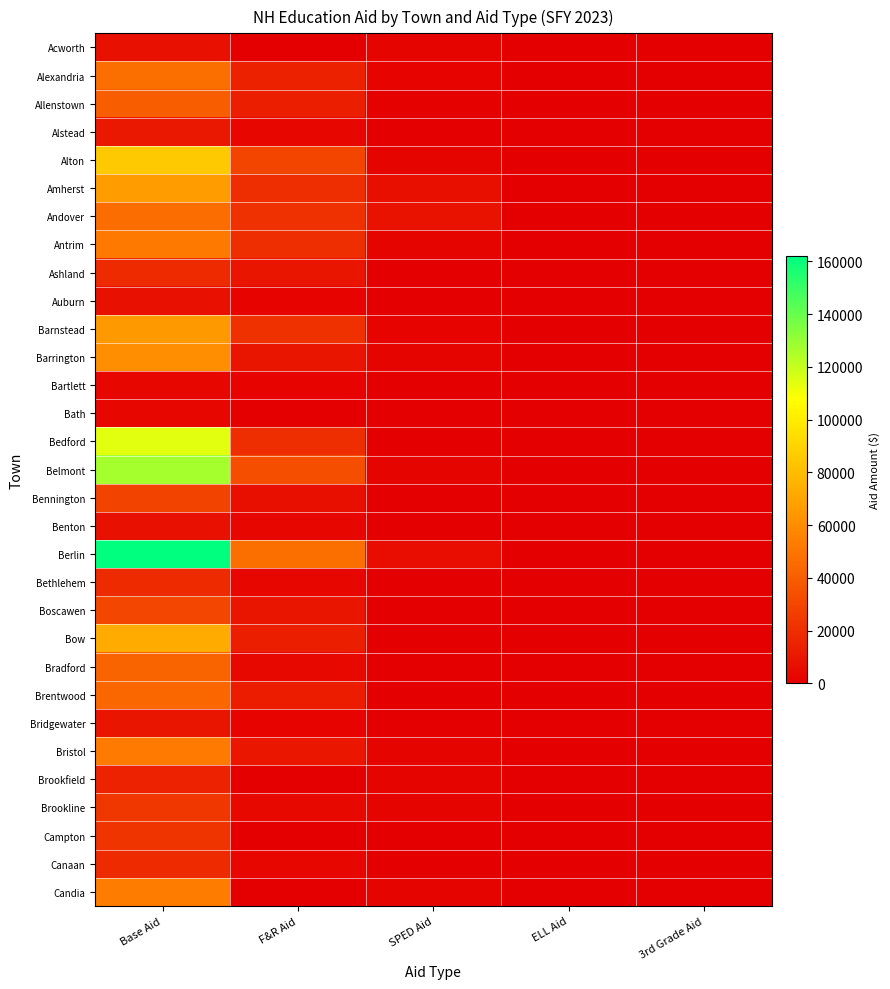

What is the difference between the highest and lowest values at F&R Aid?

47143.7